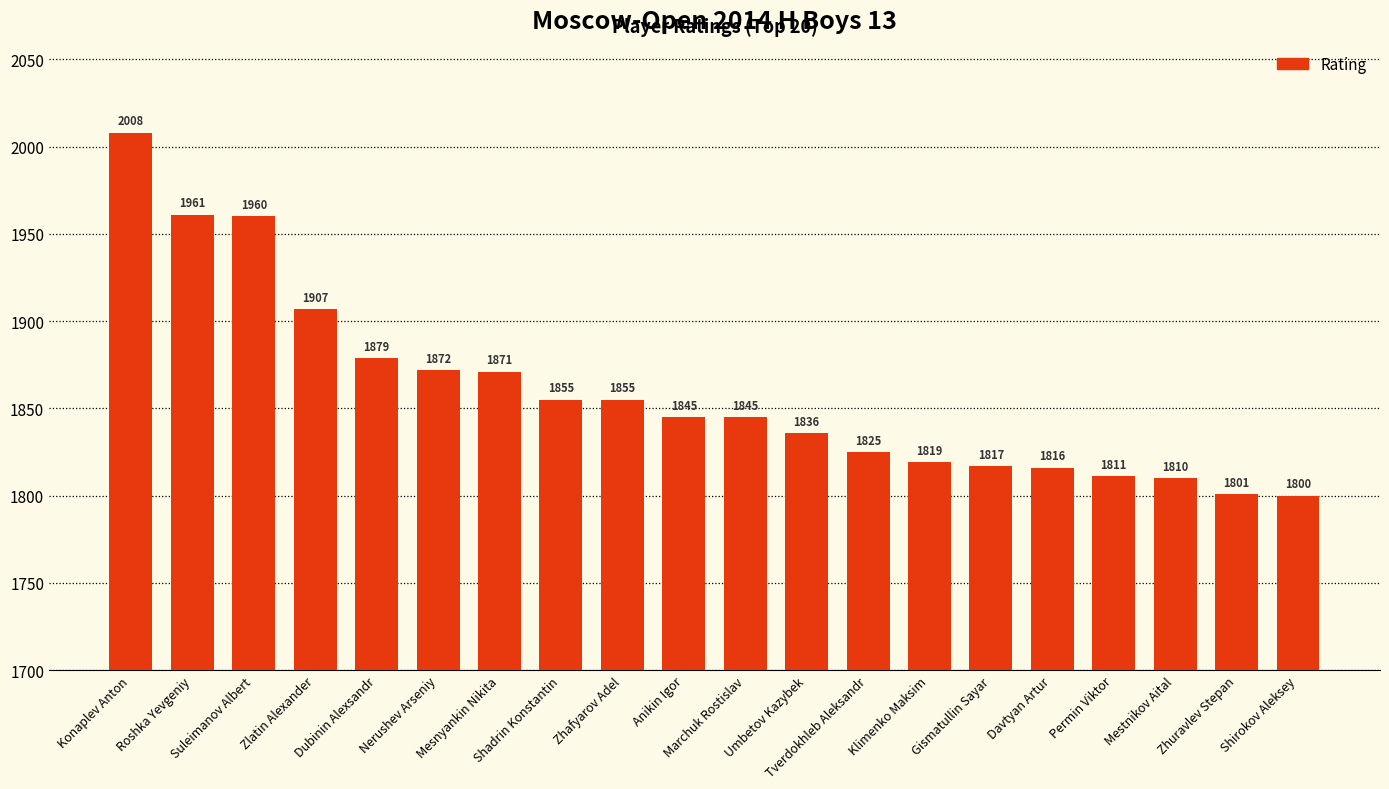

Are the bars grouped side by side (vs. stacked)?

No